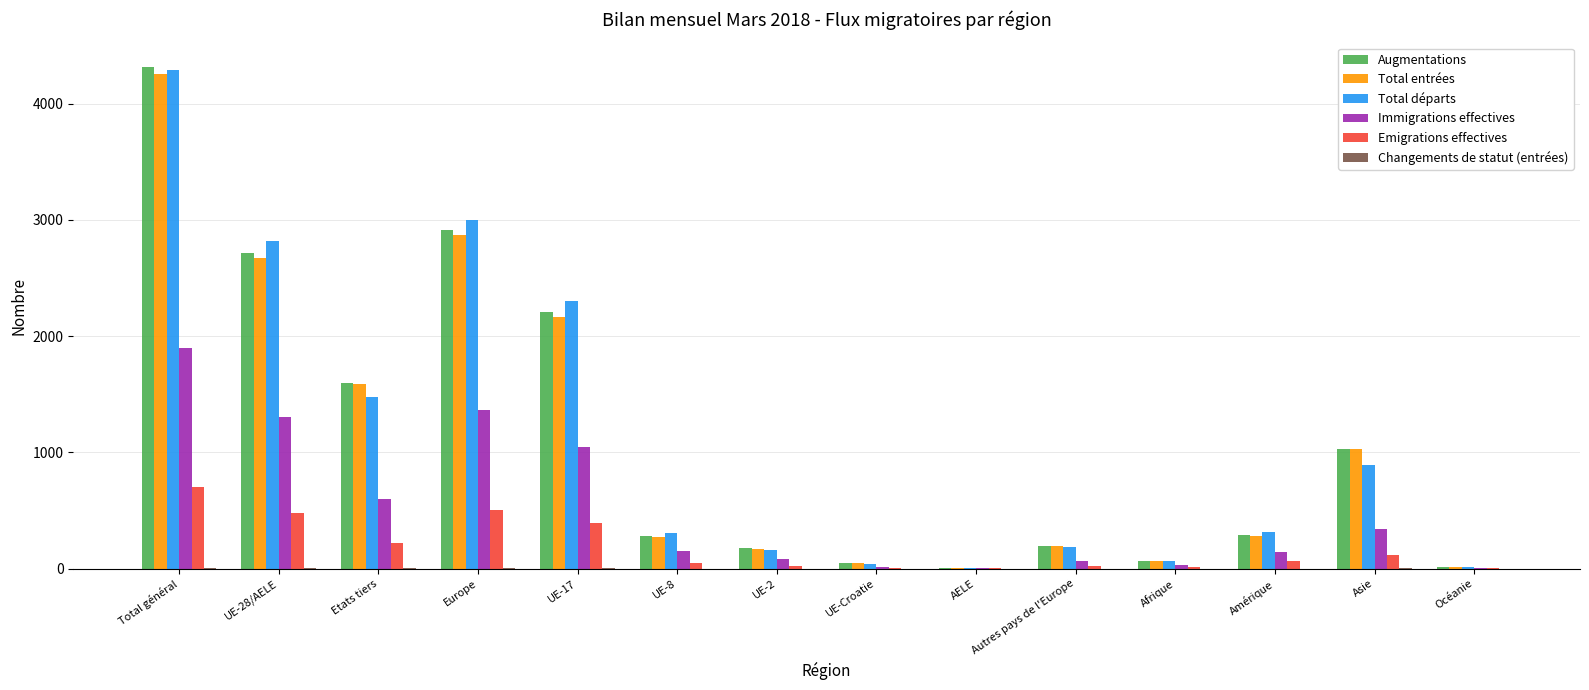

What is the spread (max minus min) of values at Total général?

4304